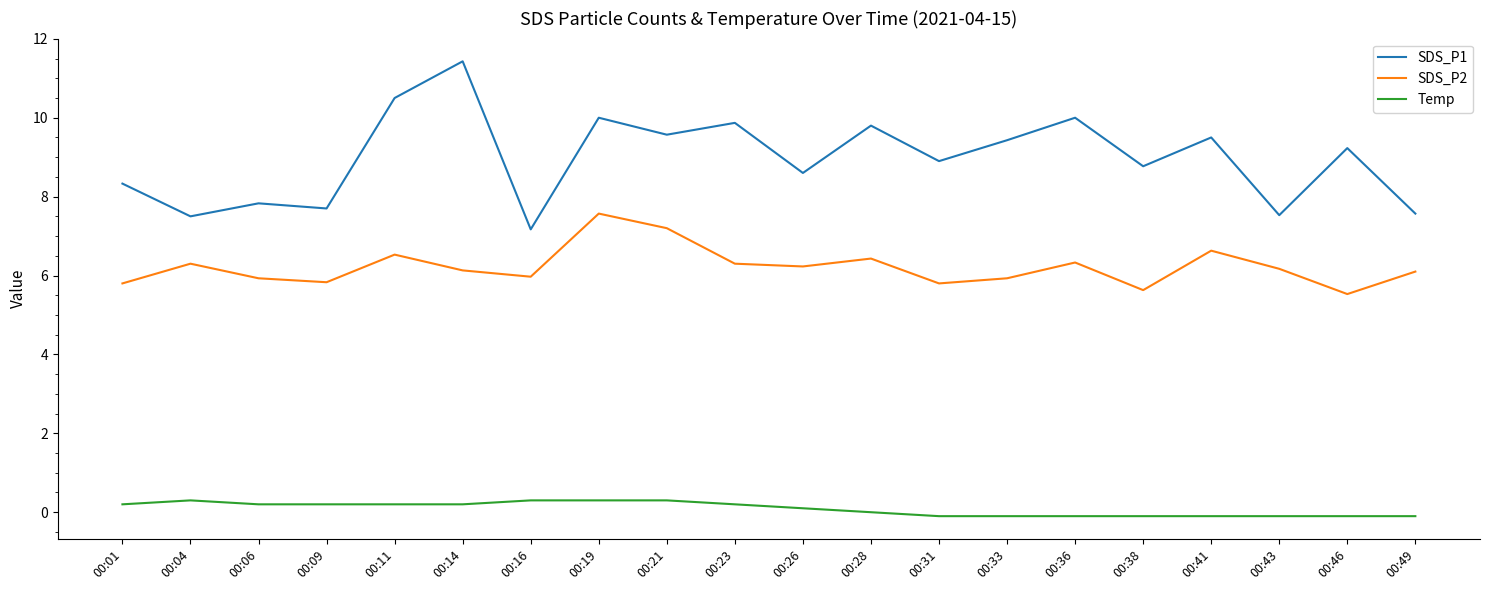

What is the difference between the highest and lowest values at 00:04?

7.2